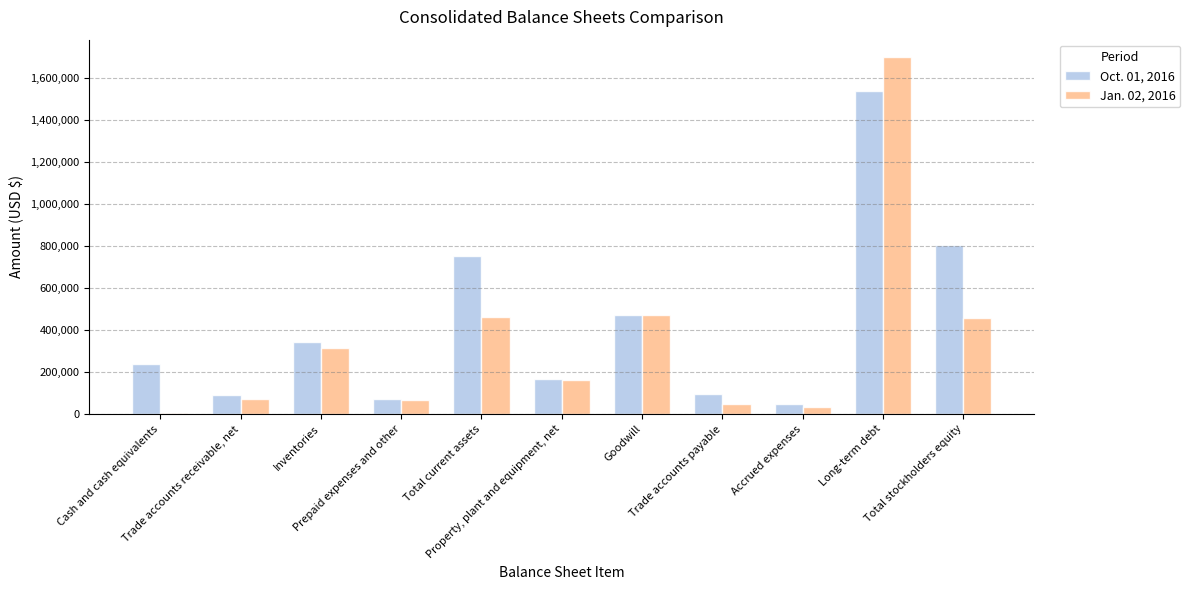

Which series changed the most between Total current assets and Trade accounts payable?

Oct. 01, 2016